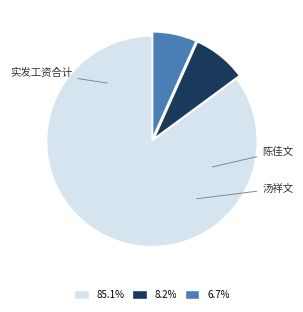

Is there a majority slice in this chart?

Yes